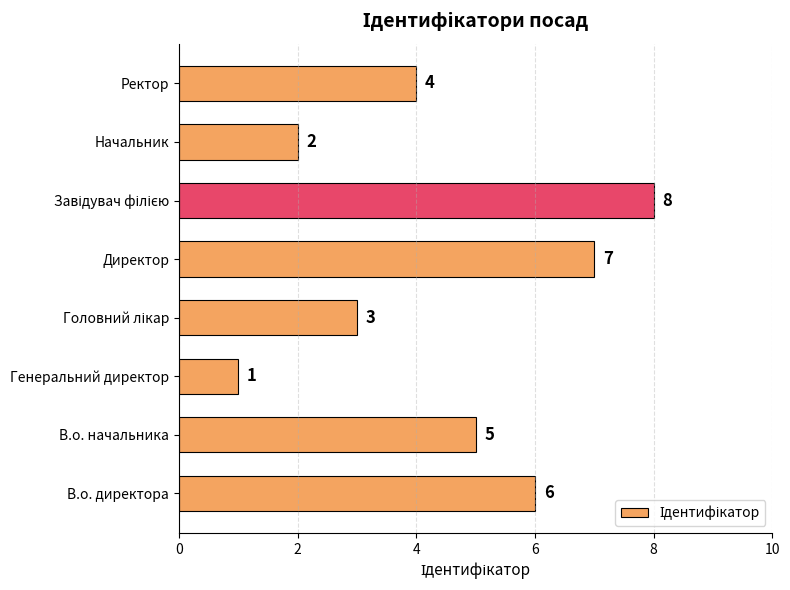

What is the ratio of the value at В.о. начальника to the value at Начальник?

2.5